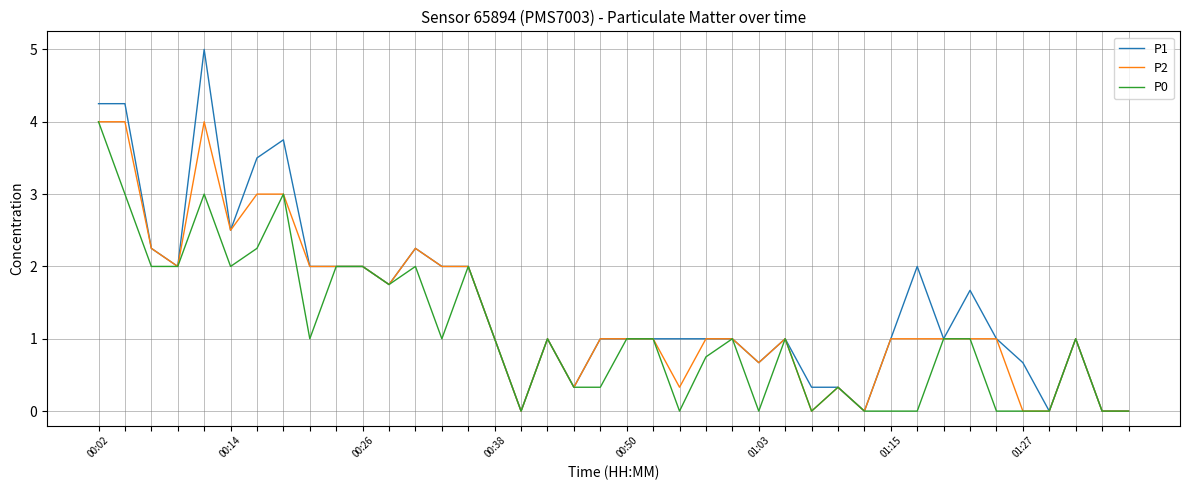

Which series has the widest spread of values?

P1